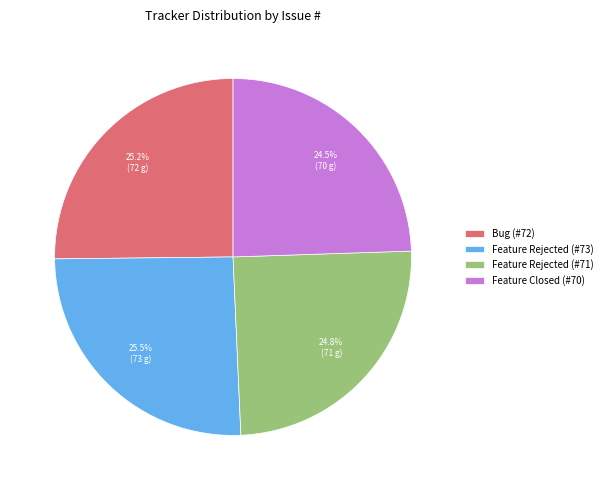

Combined, what portion of the pie is Feature Closed (#70) and Bug (#72)?

49.7%